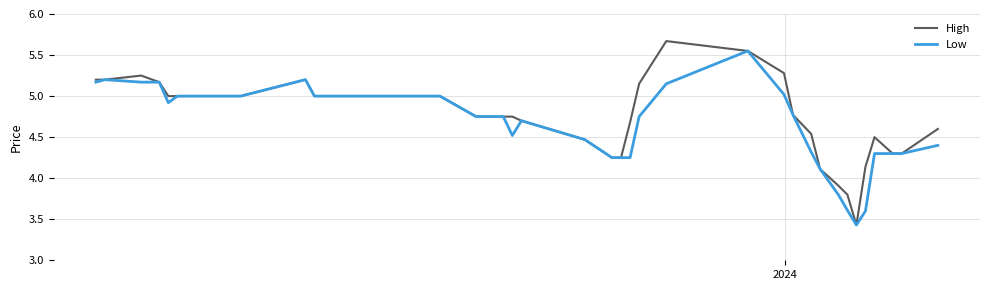

Rank the series by their maximum value, from highest to lowest.

High, Low